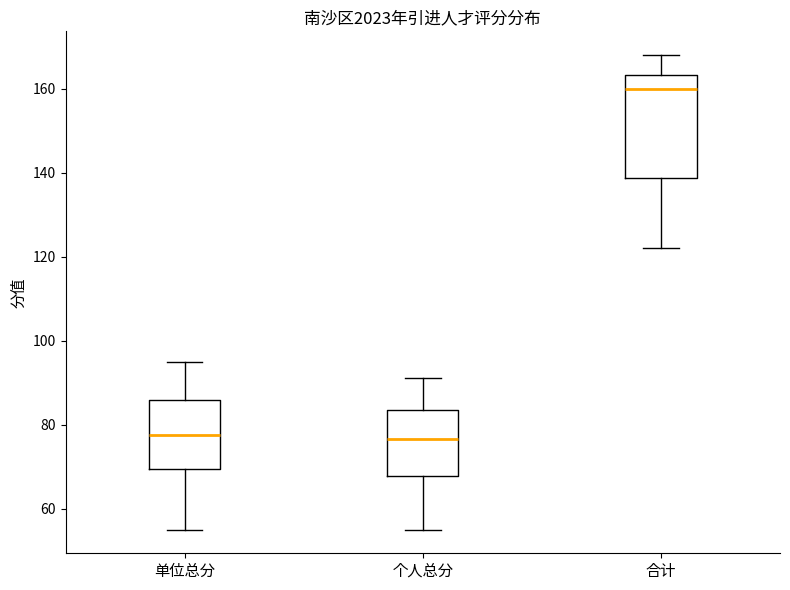

Reading left to right, read every box against the y-axis: the position of its median line, the range the box covers, and the ends of its whiskers. The values are not printed on the chart, so give them approximately, as read against the axis.

单位总分: median 78, box 70 to 86, whiskers 56 to 96
个人总分: median 76, box 68 to 84, whiskers 56 to 92
合计: median 160, box 138 to 164, whiskers 122 to 168